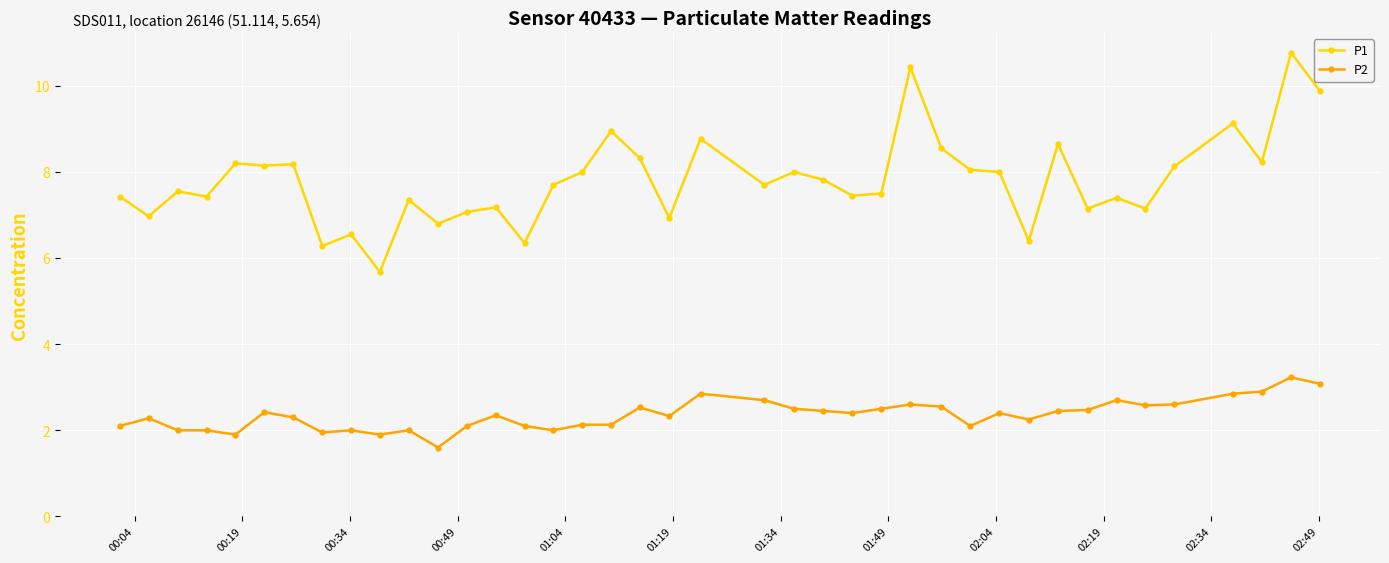

What is the difference between the maximum and minimum values in the P1 series?

5.1